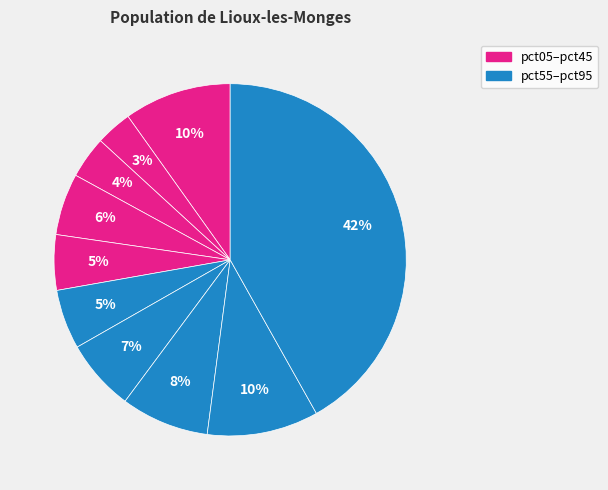

How many segments does this pie chart have?

10